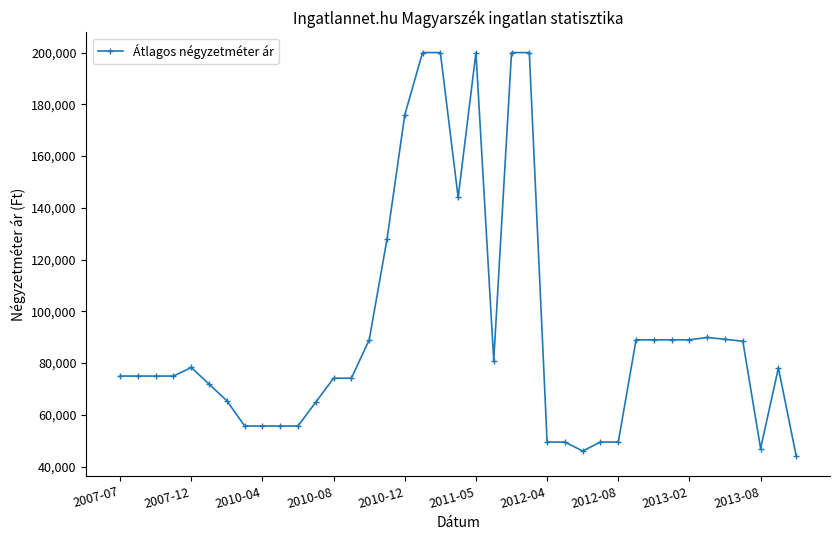

What is the maximum value shown in the chart?

200000